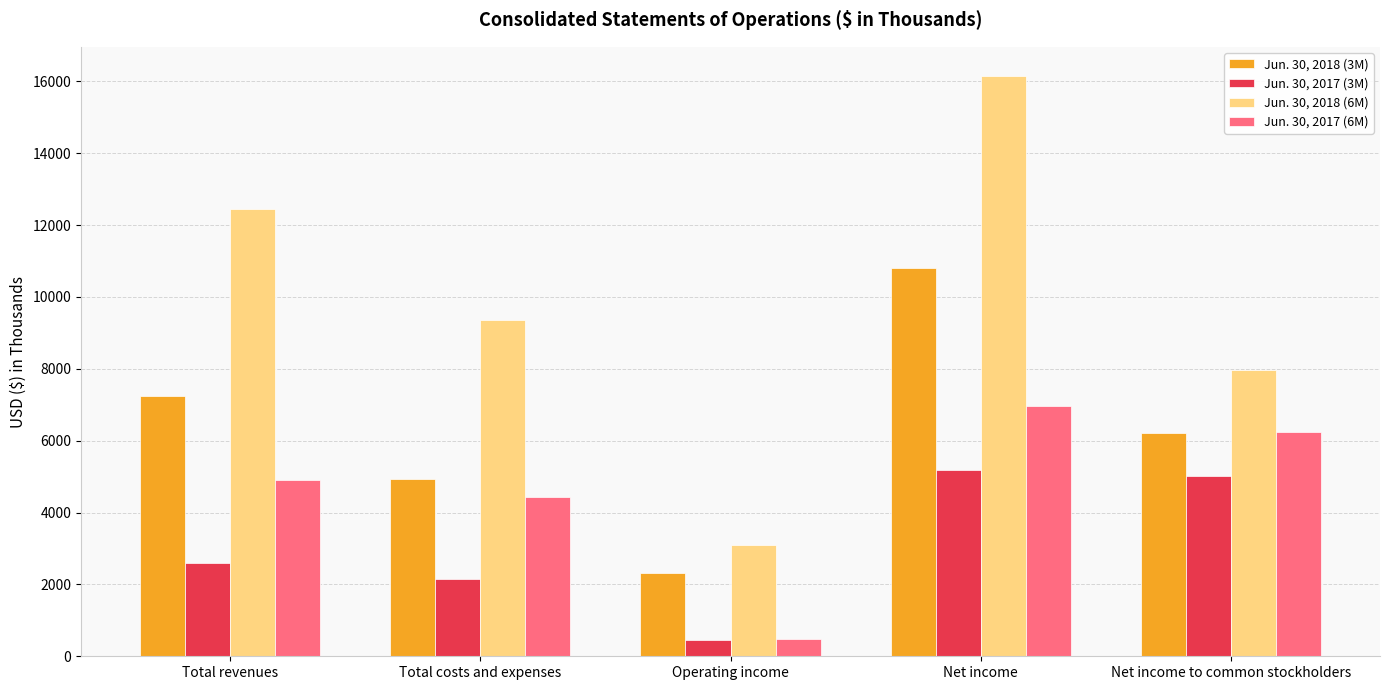

What is the greatest value displayed?

16151